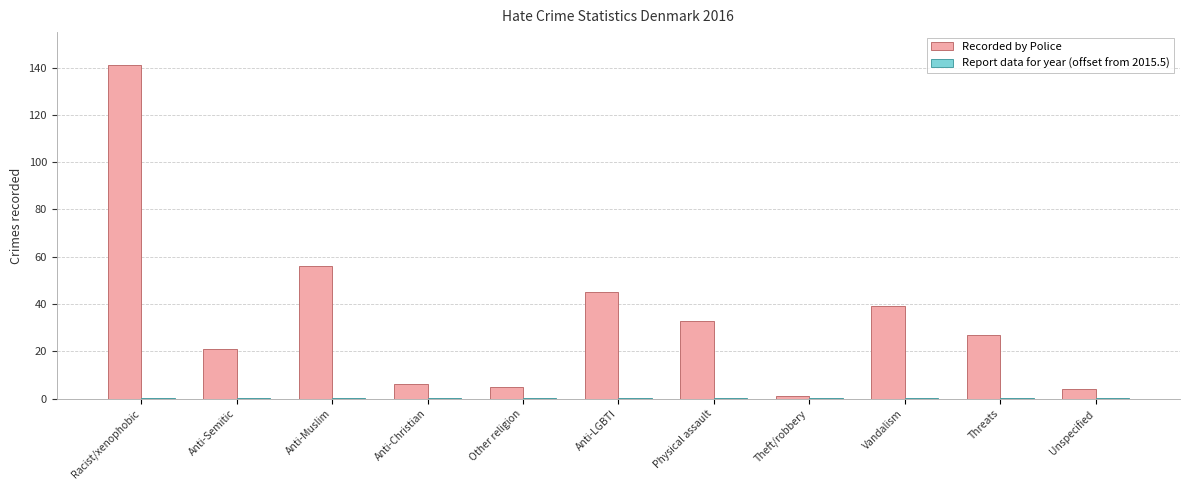

What is the label of the 11th bar from the right?

Racist/xenophobic